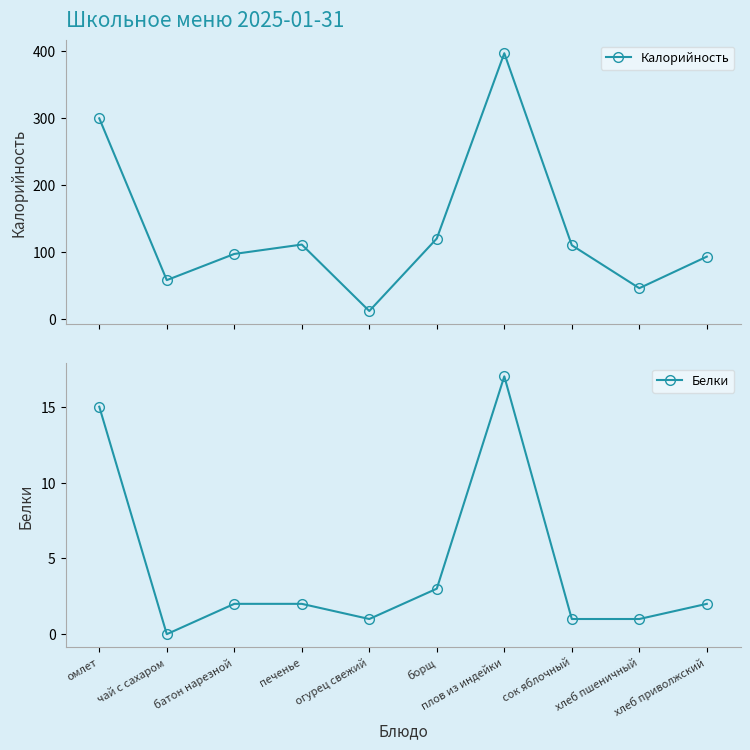

What are all the series names shown in the legend?

Калорийность, Белки